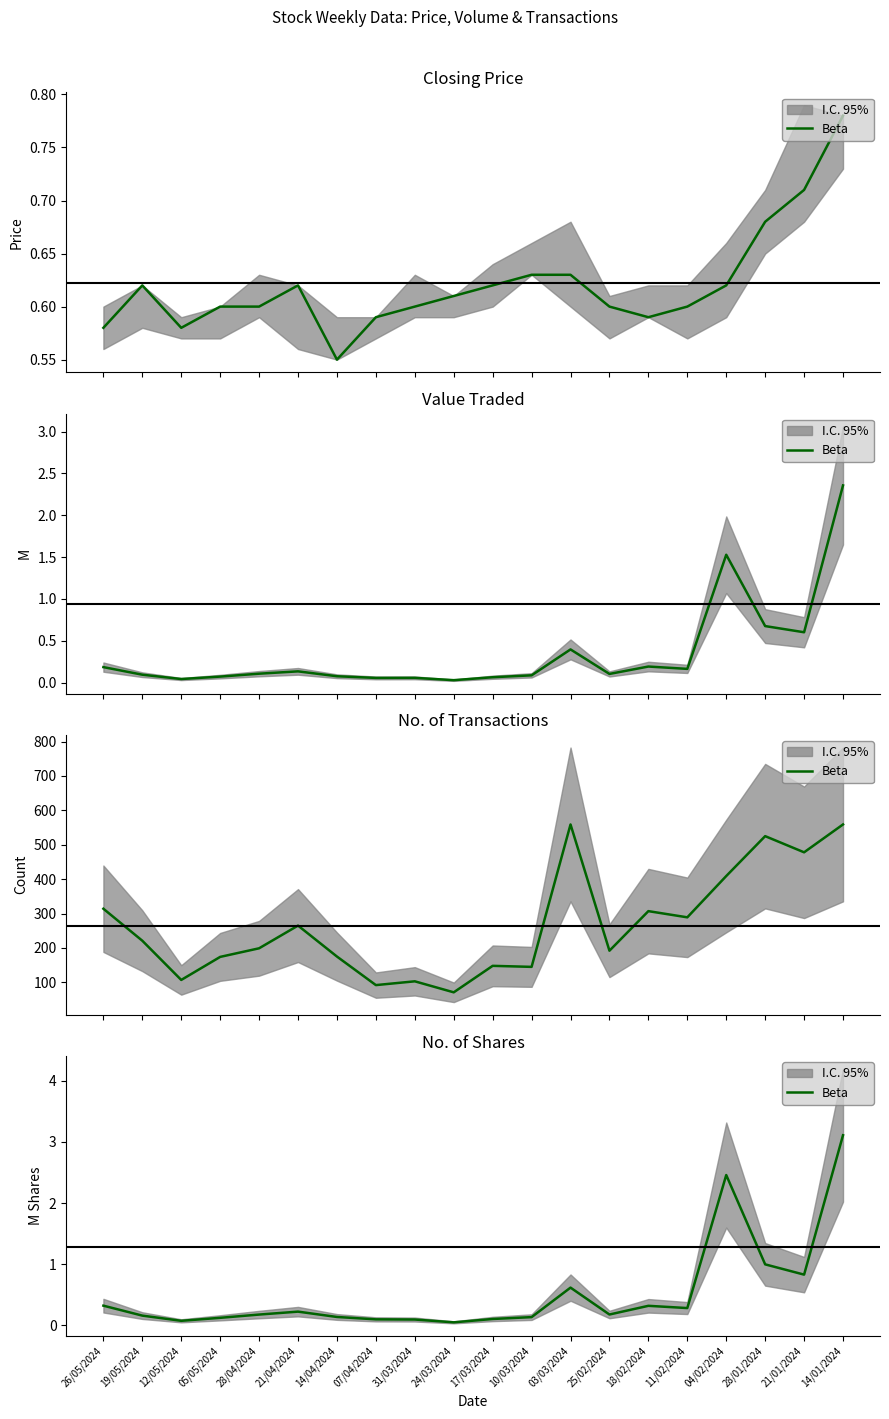

What is the average value?

0.5